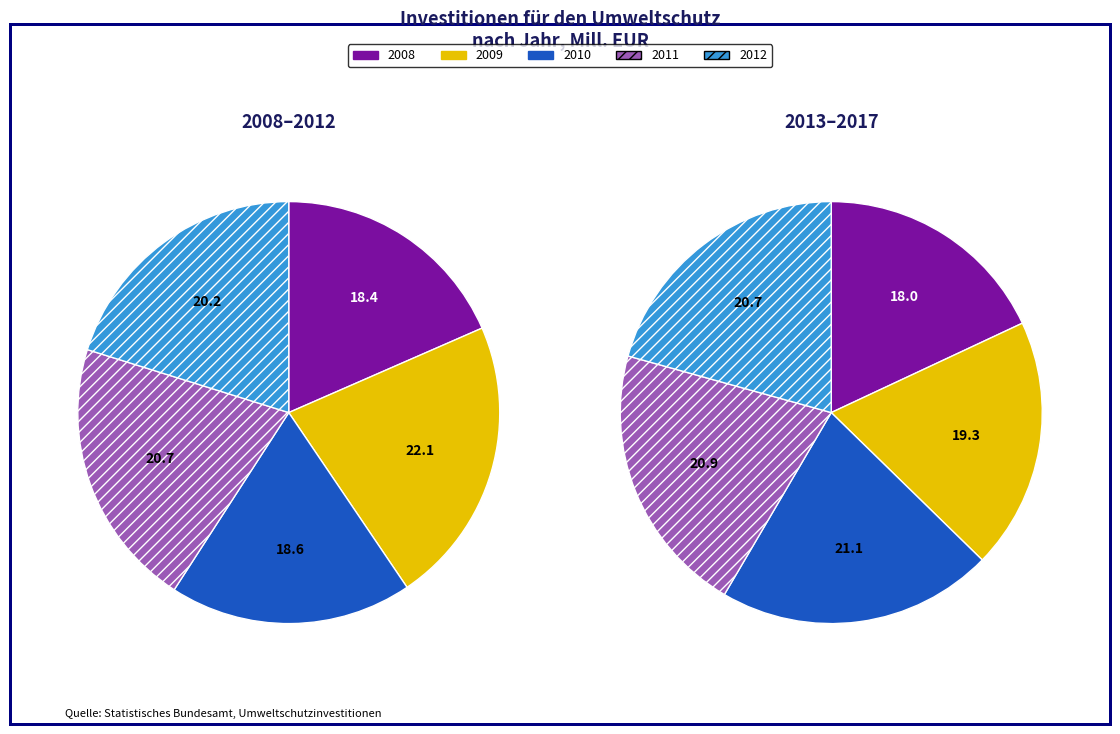

How many slices are in this pie chart?

10